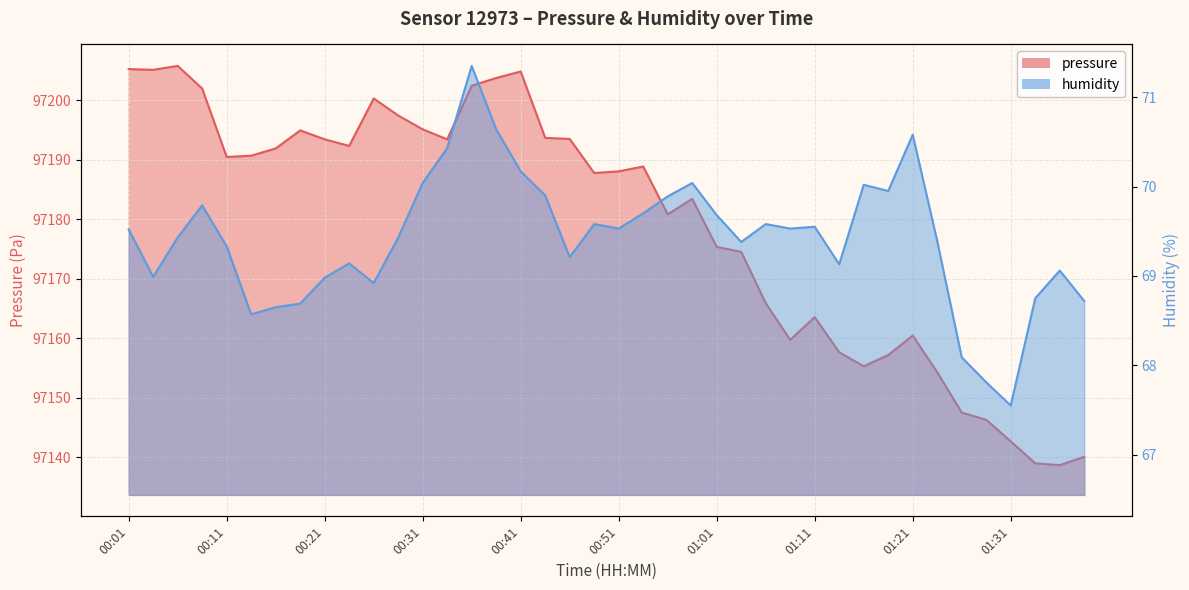

What is the difference between the pressure values at 01:16 and 00:58?

28.1